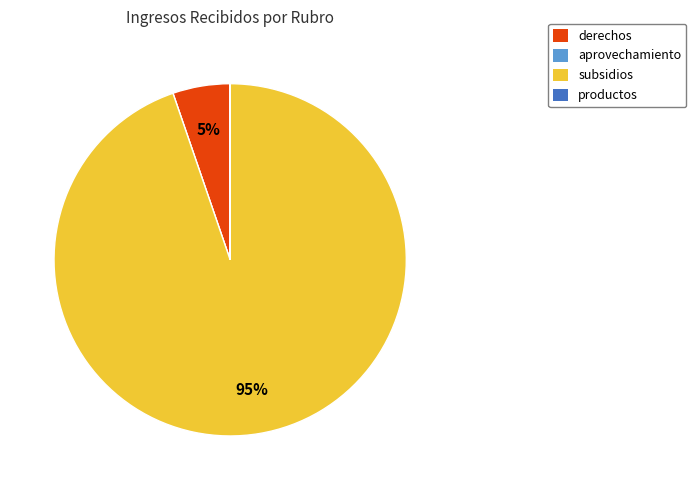

Is there any slice that represents more than half of the pie?

Yes